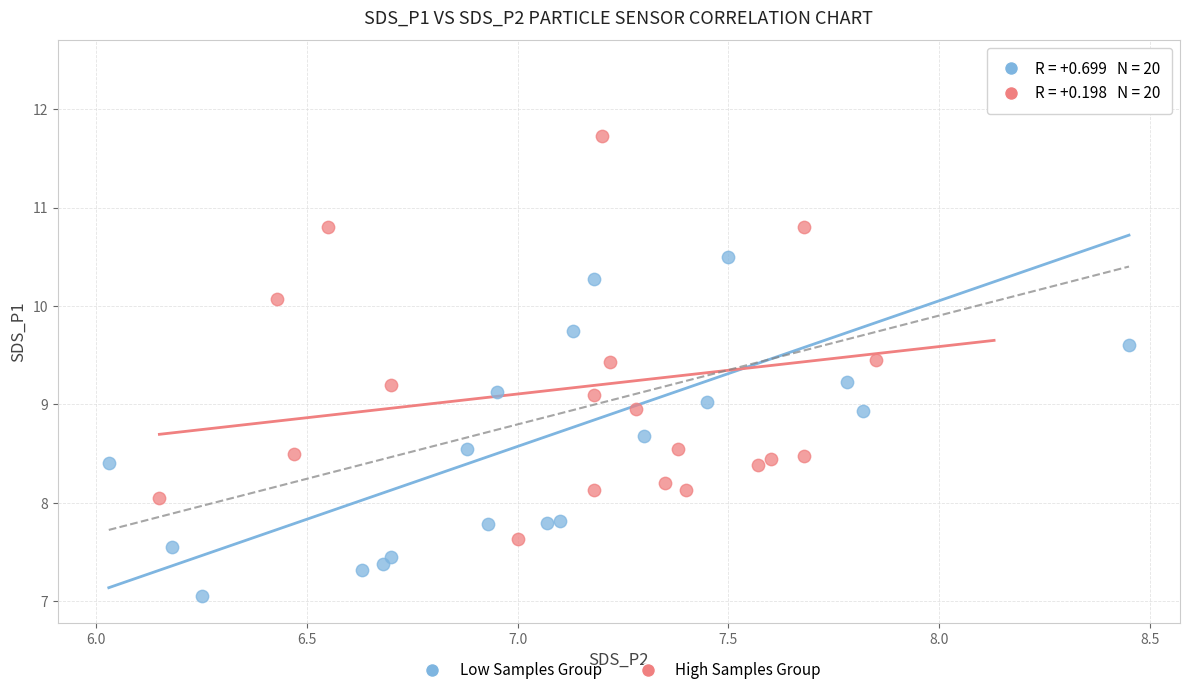

What are all the series names shown in the legend?

Low Samples Group, High Samples Group